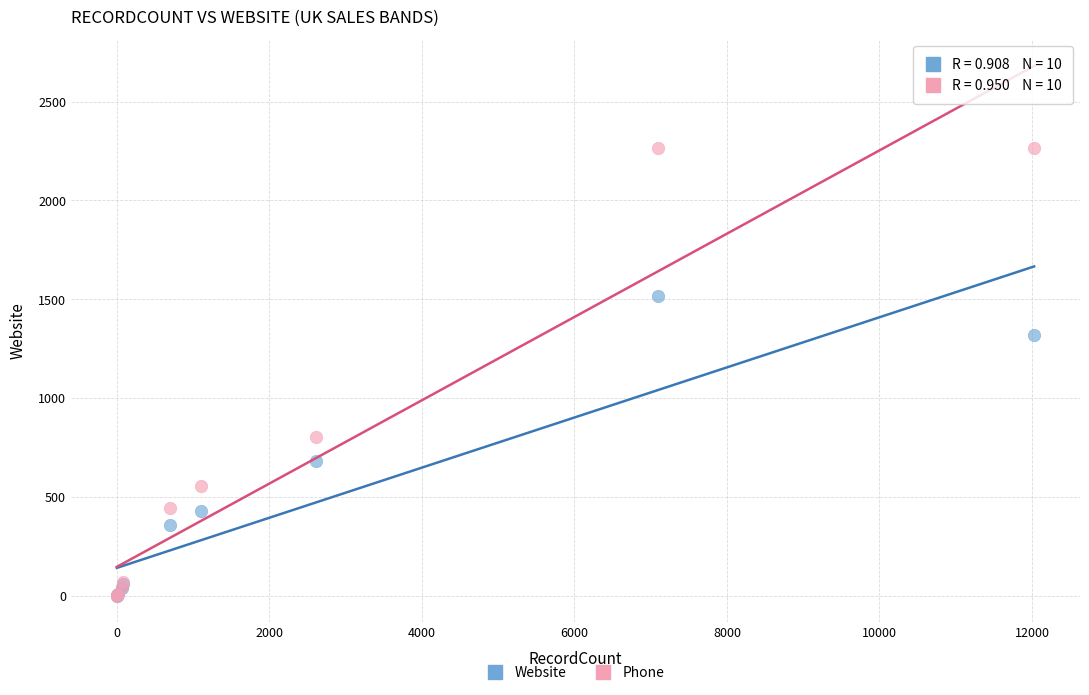

What are all the series names shown in the legend?

Website, Phone